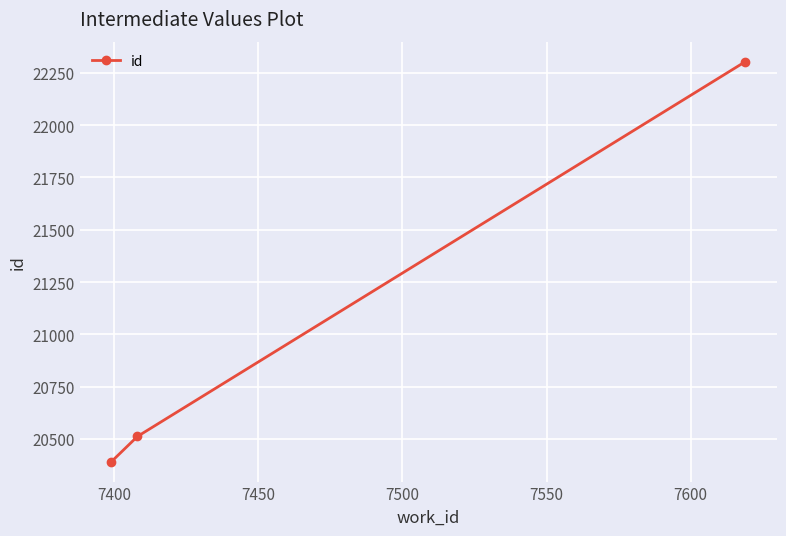

What is the difference between the second highest and minimum values?

120